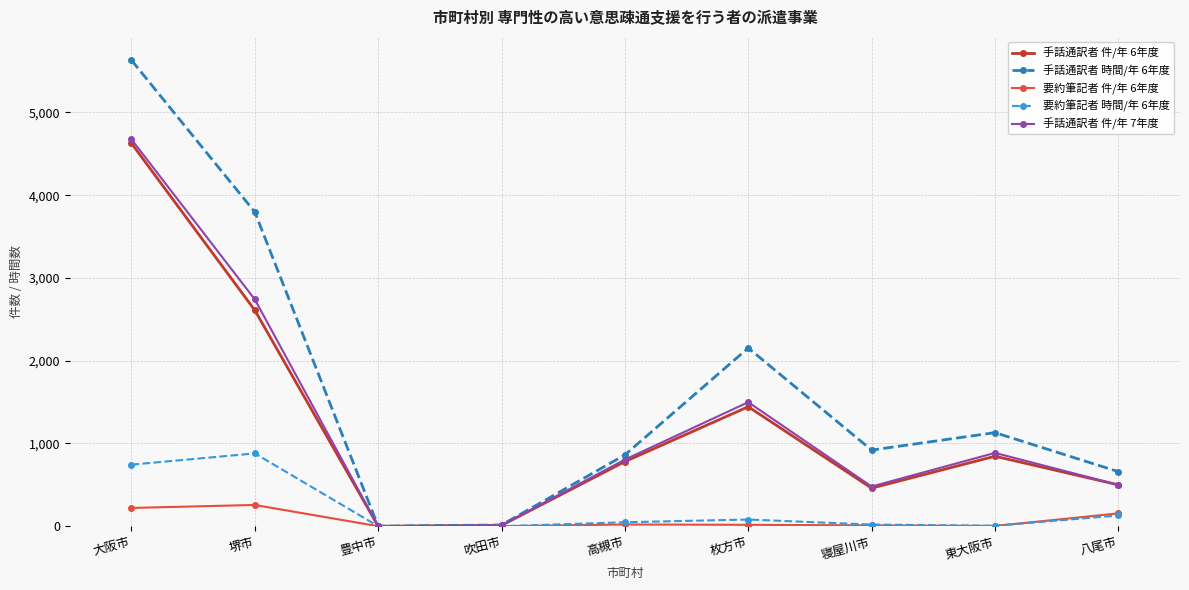

What is the average value of the 手話通訳者 件/年 6年度 series?

1253